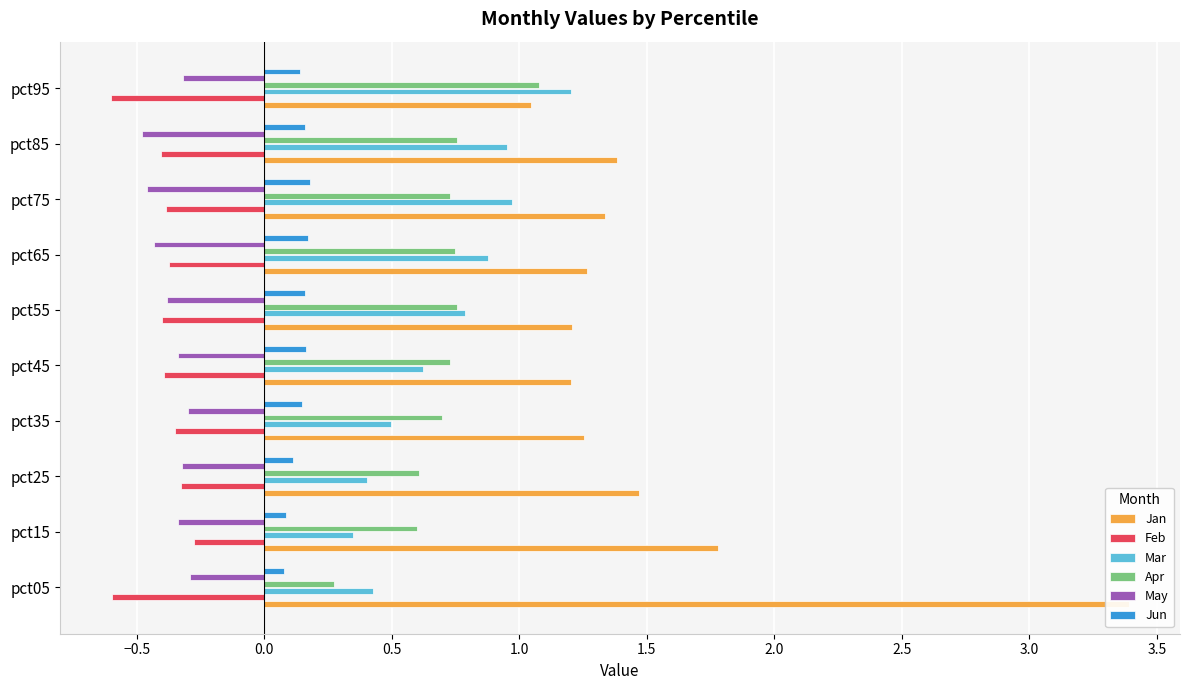

True or false: Jan has a value of 0.3 at 1.0.

False